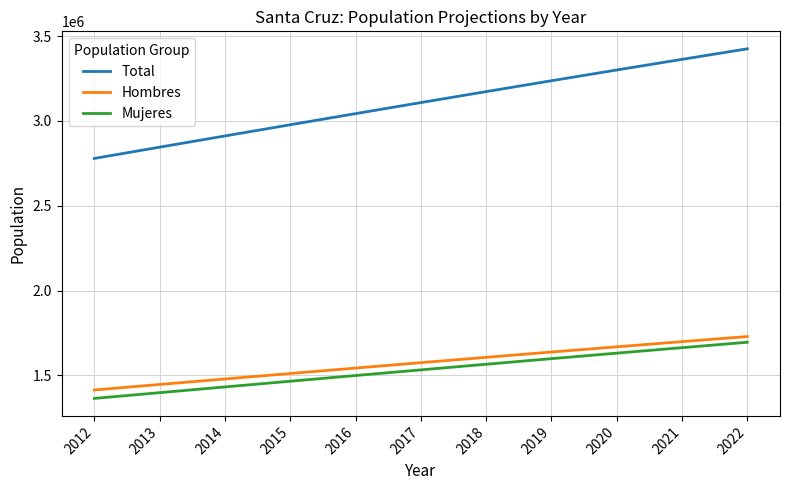

Rank the series at 2016 from highest to lowest value.

Total, Hombres, Mujeres